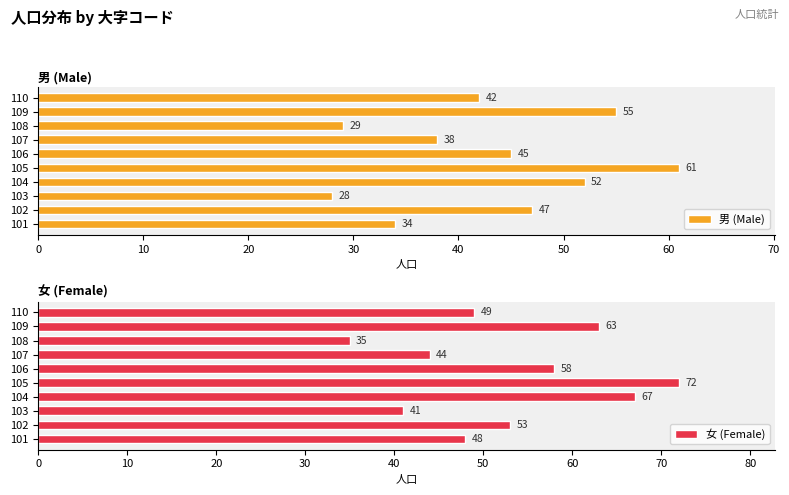

What is the difference between the 女 (Female) values at 110 and 109?

14